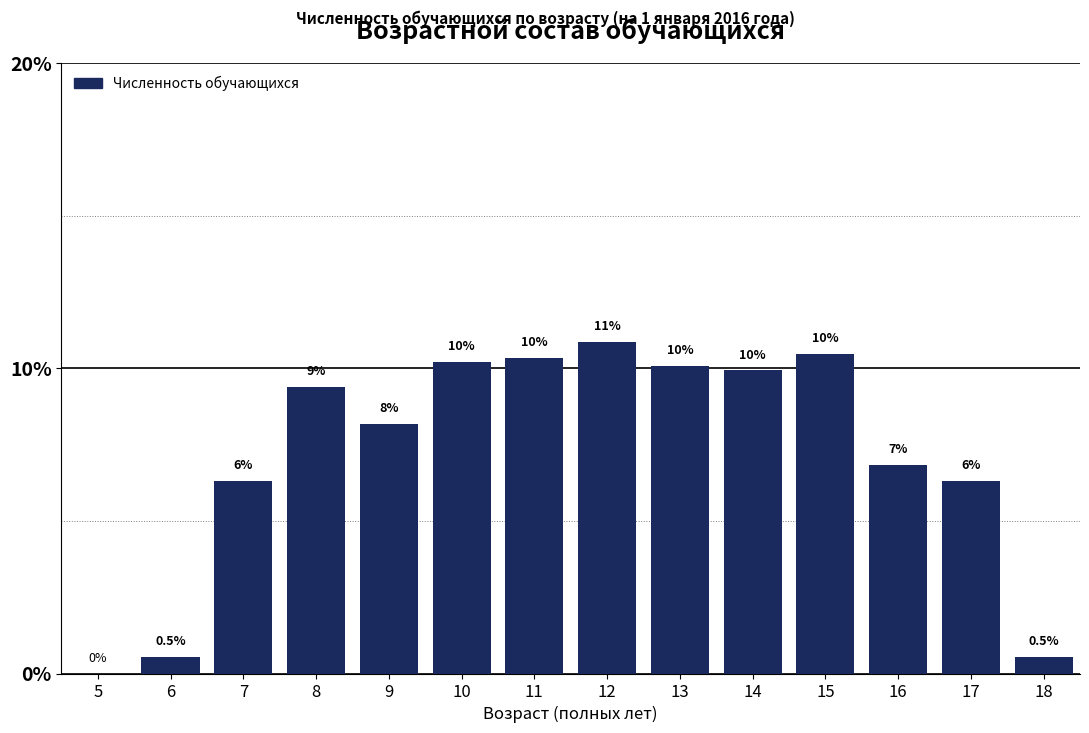

Are the bars horizontal?

No